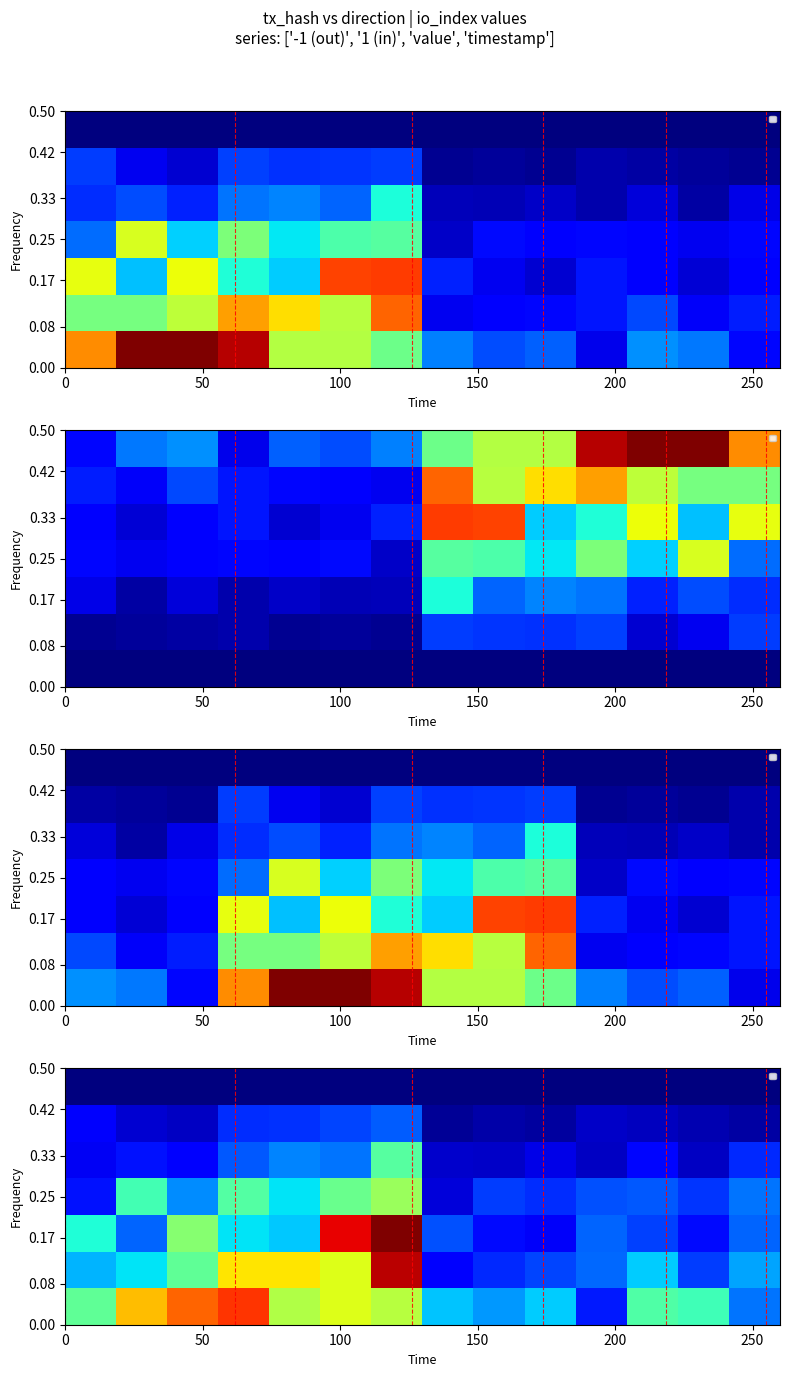

At how many categories does at least one series exceed 20?

9